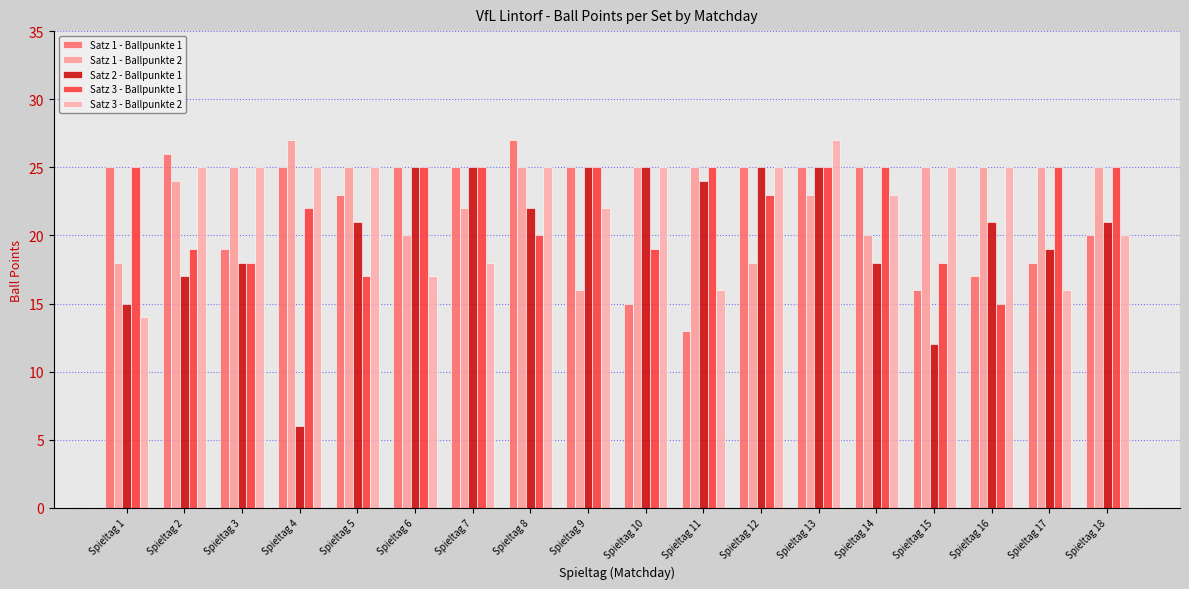

What is the difference between the maximum and minimum values in the Satz 3 - Ballpunkte 1 series?

10